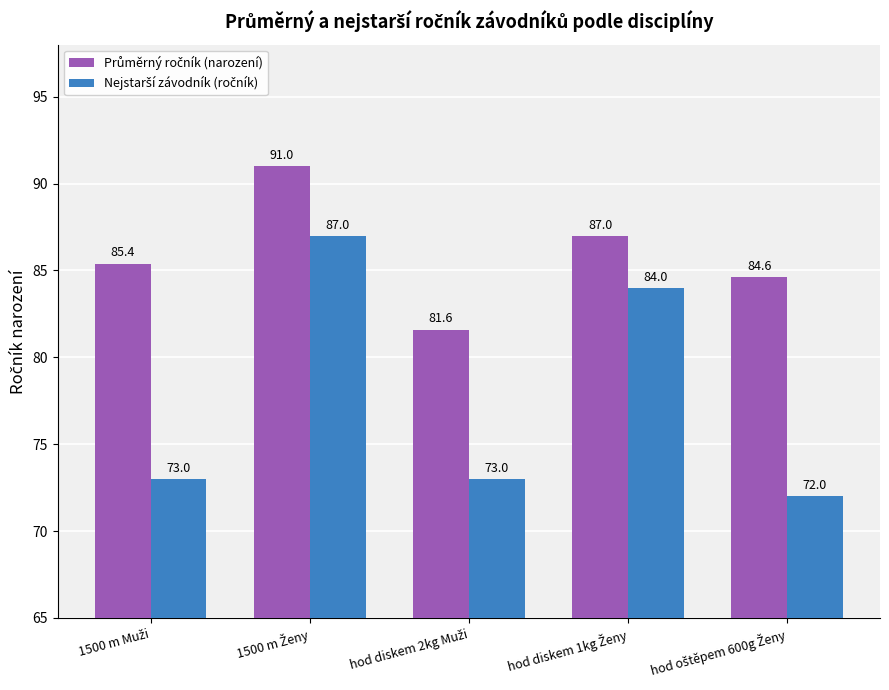

At how many categories does at least one series exceed 77?

5